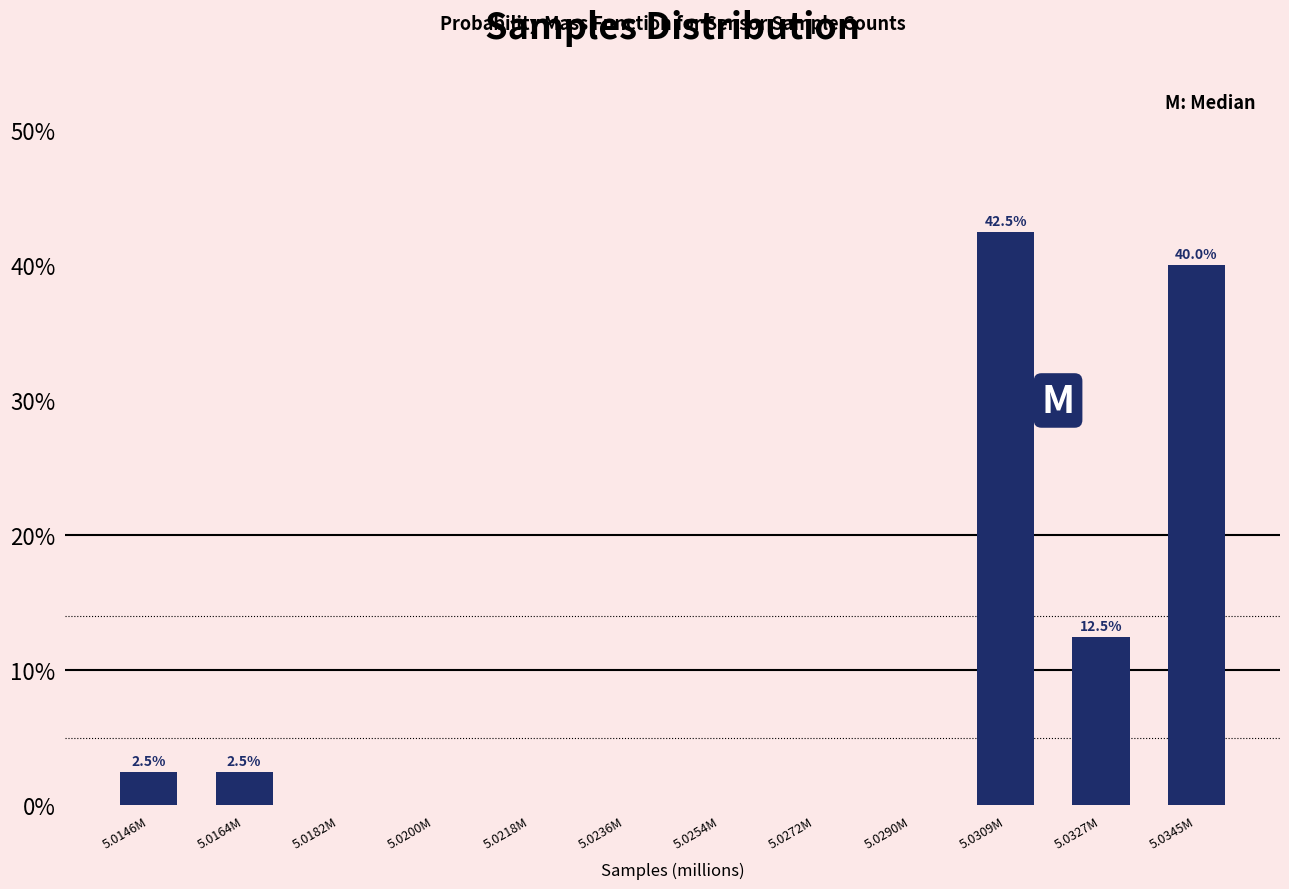

Reading left to right, transcribe all the data shown in this chart.

5.0146M=2.5	5.0164M=2.5	5.0182M=0.0	5.0200M=0.0	5.0218M=0.0	5.0236M=0.0	5.0254M=0.0	5.0272M=0.0	5.0290M=0.0	5.0309M=42.5	5.0327M=12.5	5.0345M=40.0